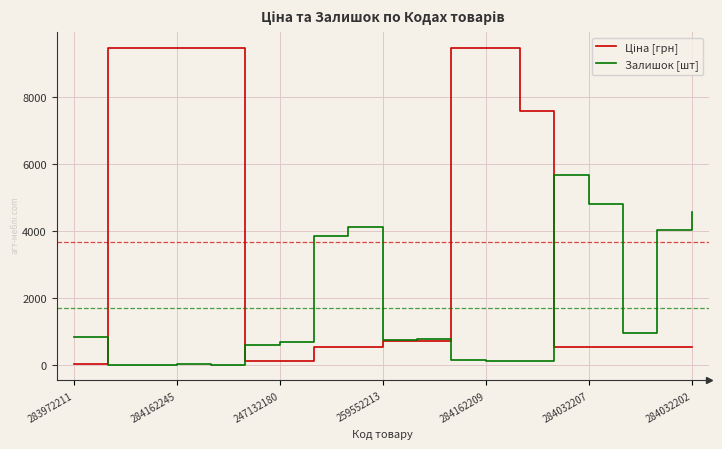

At how many categories does at least one series exceed 3473?

13